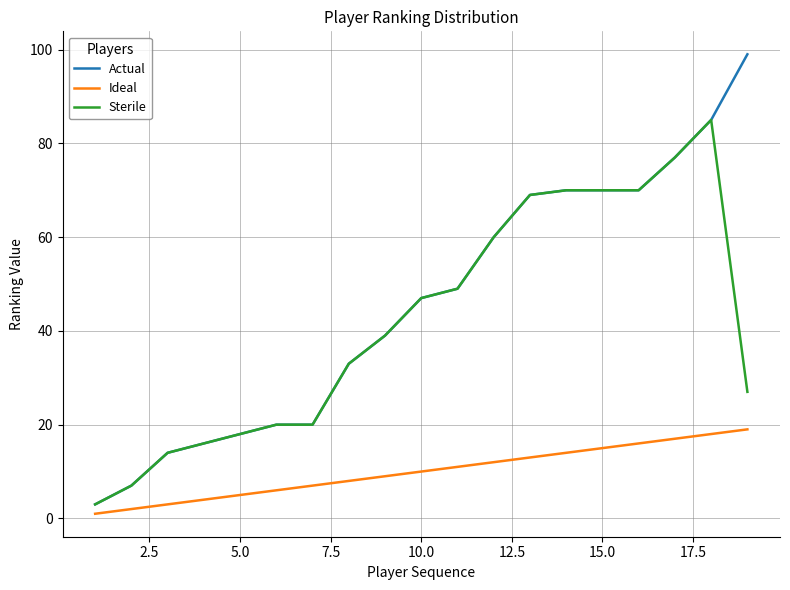

List the series in order of their peak value, highest first.

Actual, Sterile, Ideal